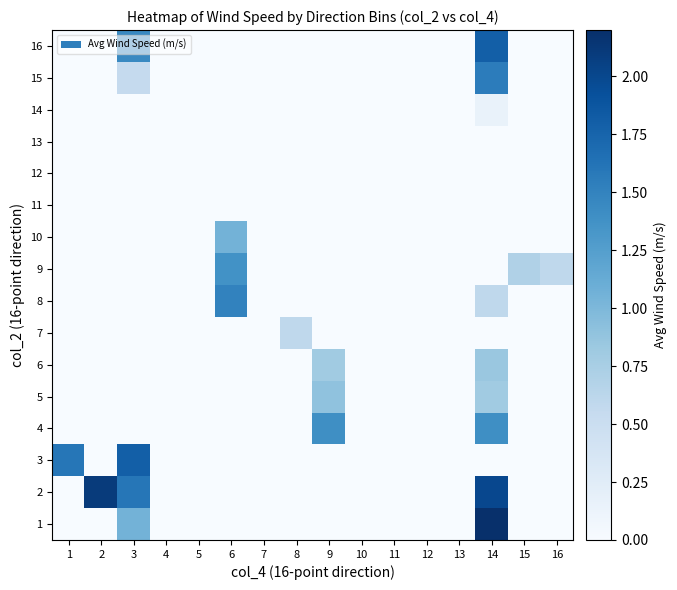

At 11, list the series in order from largest to smallest.

1, 2, 3, 4, 5, 6, 7, 8, 9, 10, 11, 12, 13, 14, 15, 16